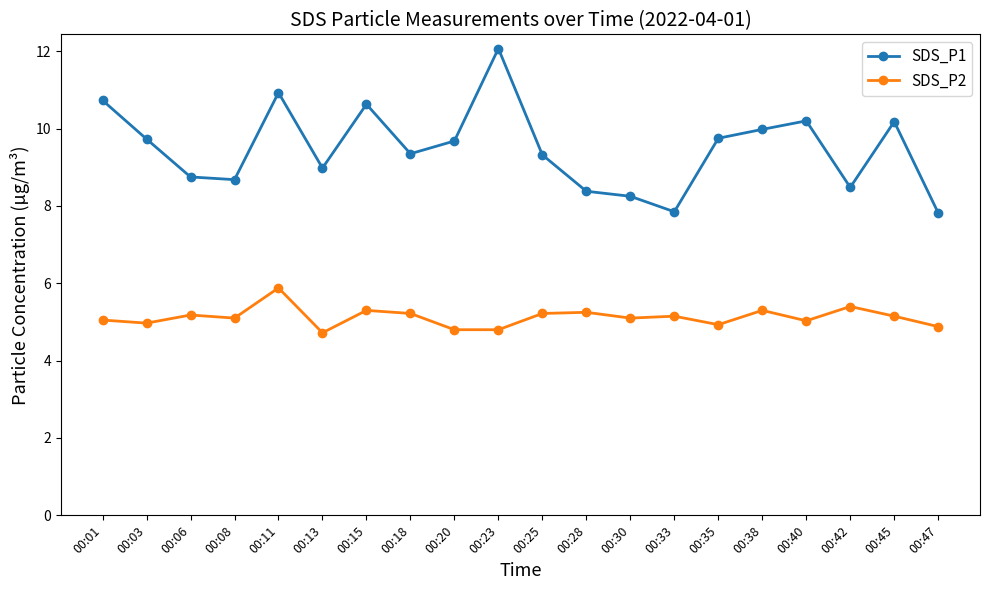

What is the difference between the SDS_P2 values at 00:28 and 00:03?

0.3